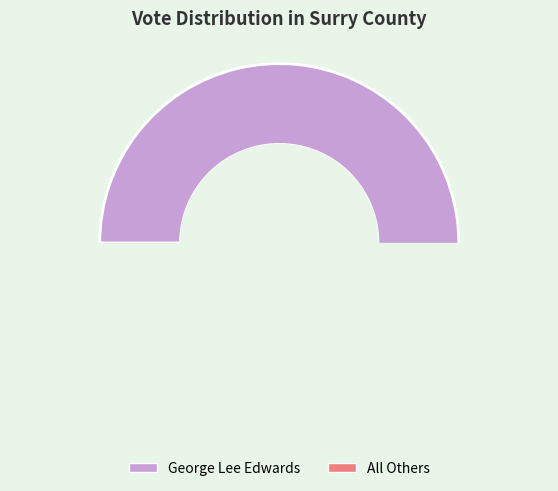

What is the smallest slice in the pie chart?

All Others